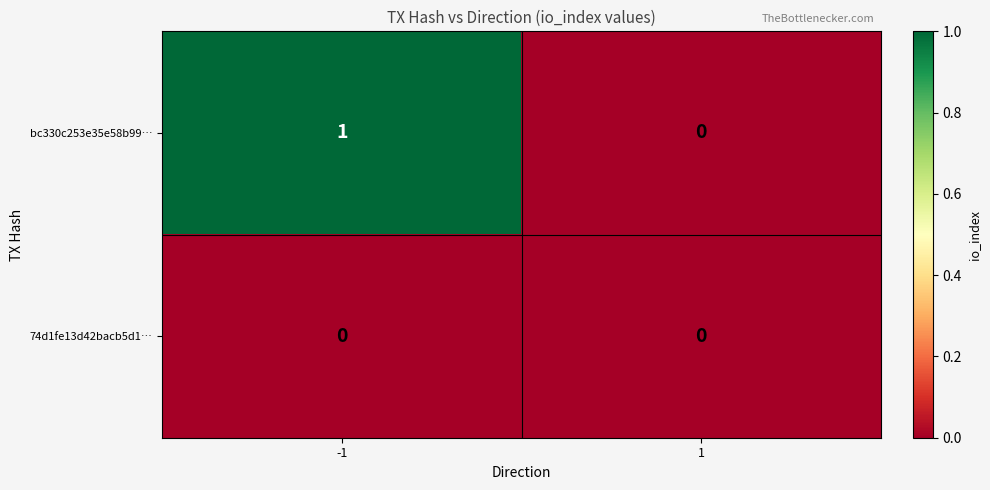

List the series in order of their overall mean, highest first.

bc330c253e35e58b99…, 74d1fe13d42bacb5d1…